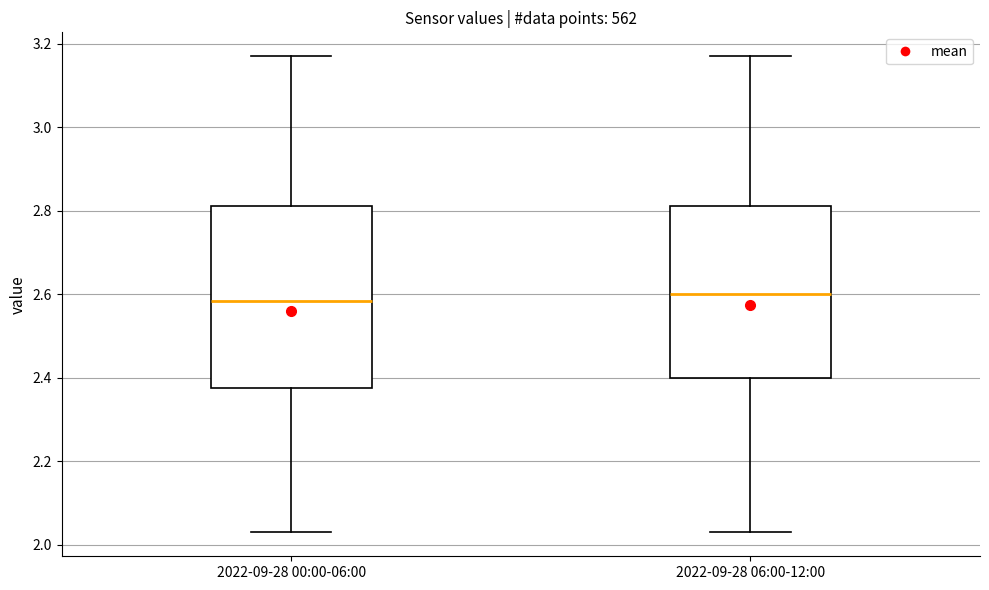

Reading left to right, read every box against the y-axis: the position of its median line, the range the box covers, and the ends of its whiskers. The values are not printed on the chart, so give them approximately, as read against the axis.

2022-09-28 00:00-06:00: median 2.58, box 2.38 to 2.82, whiskers 2.04 to 3.18
2022-09-28 06:00-12:00: median 2.60, box 2.40 to 2.82, whiskers 2.04 to 3.18